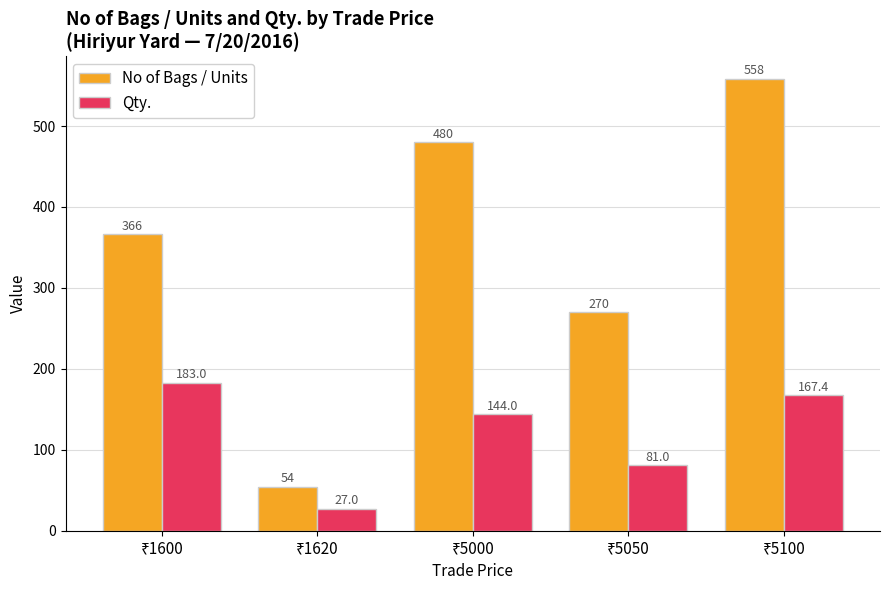

Which series has the largest total across all categories?

No of Bags / Units